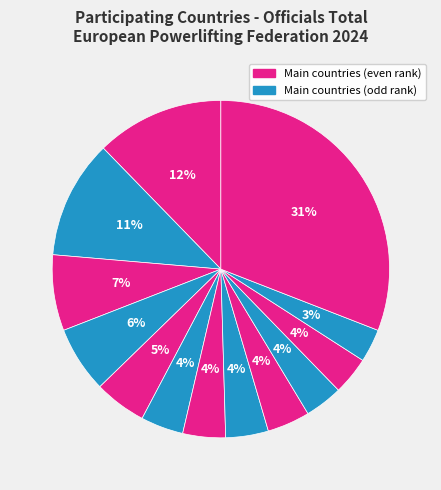

How many segments does this pie chart have?

13